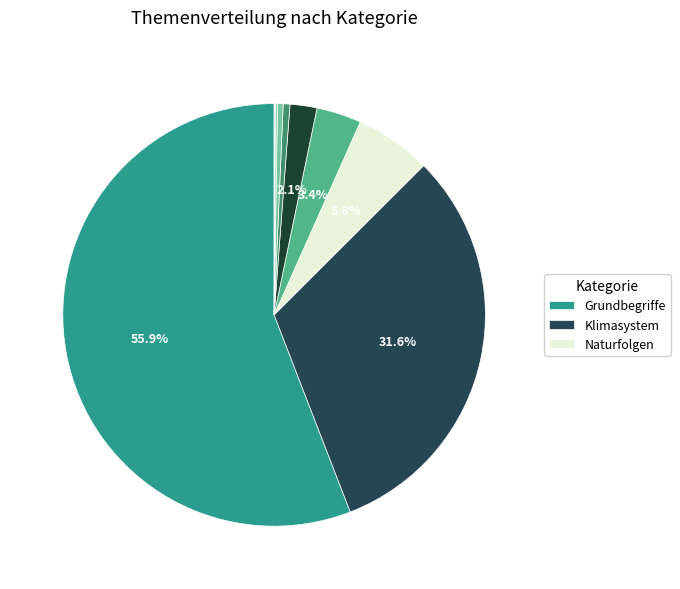

To the nearest percent, what is the average slice percentage?

11%